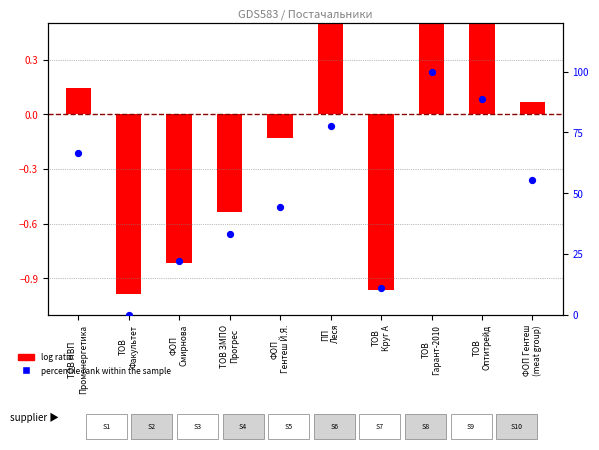

Is the value of log ratio at ТОВ НВП
Променергетика greater than the value of percentile rank within the sample at ТОВ
Оптитрейд?

No